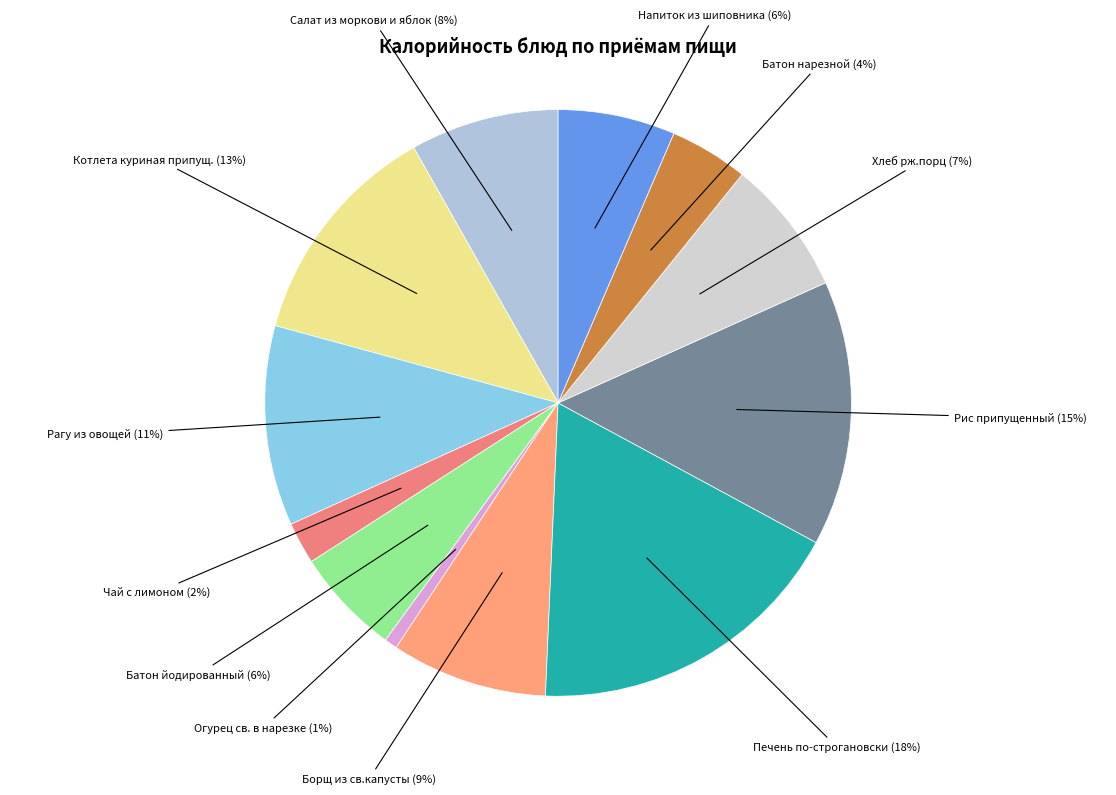

Is there a majority slice in this chart?

No